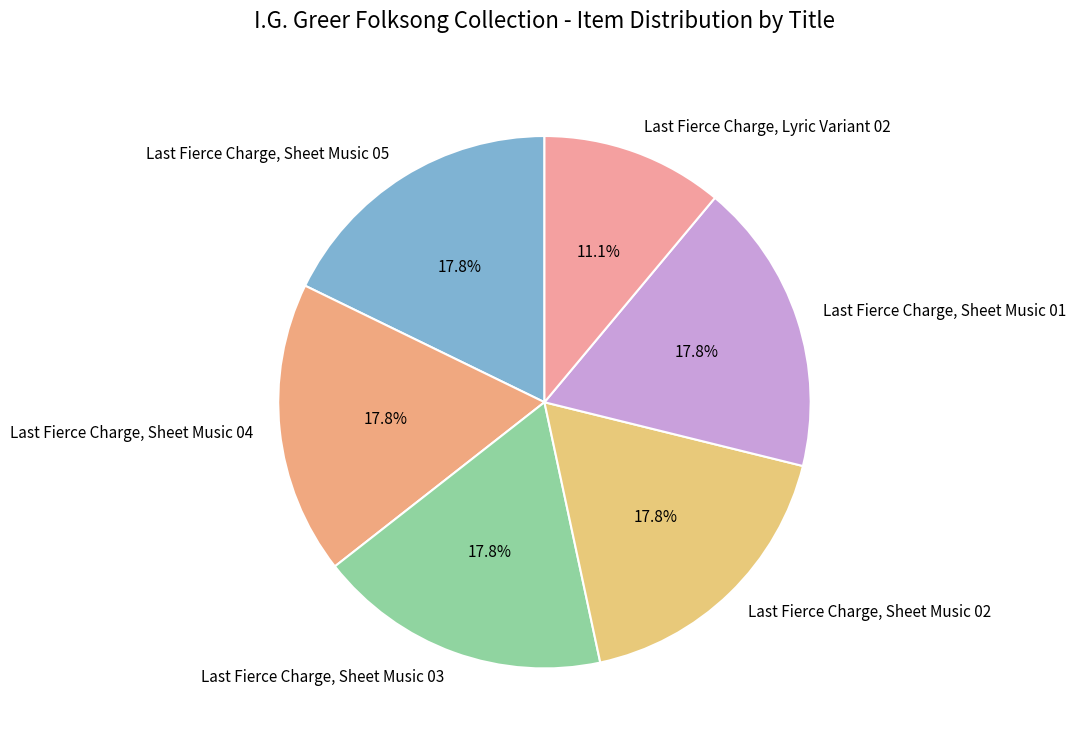

To the nearest percent, what is the difference between the largest and smallest slice percentages?

7%